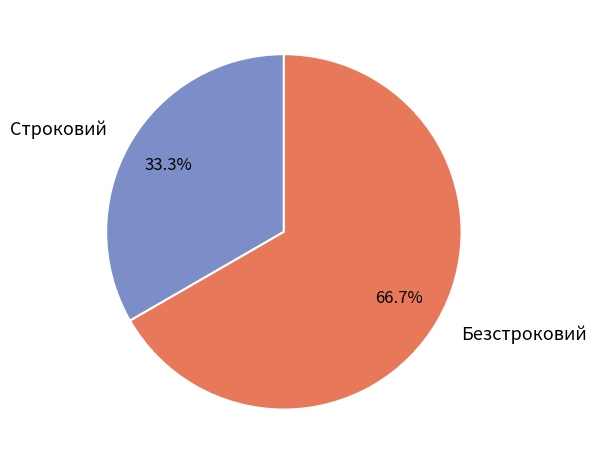

How many slices are in this pie chart?

2